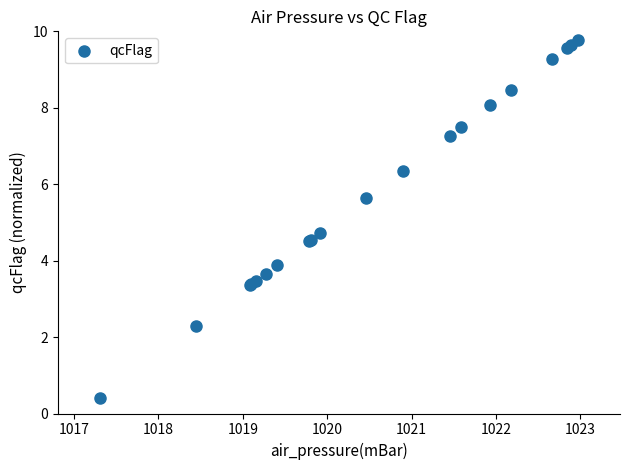

What Y value in the scatter plot is closest to 5?

4.7